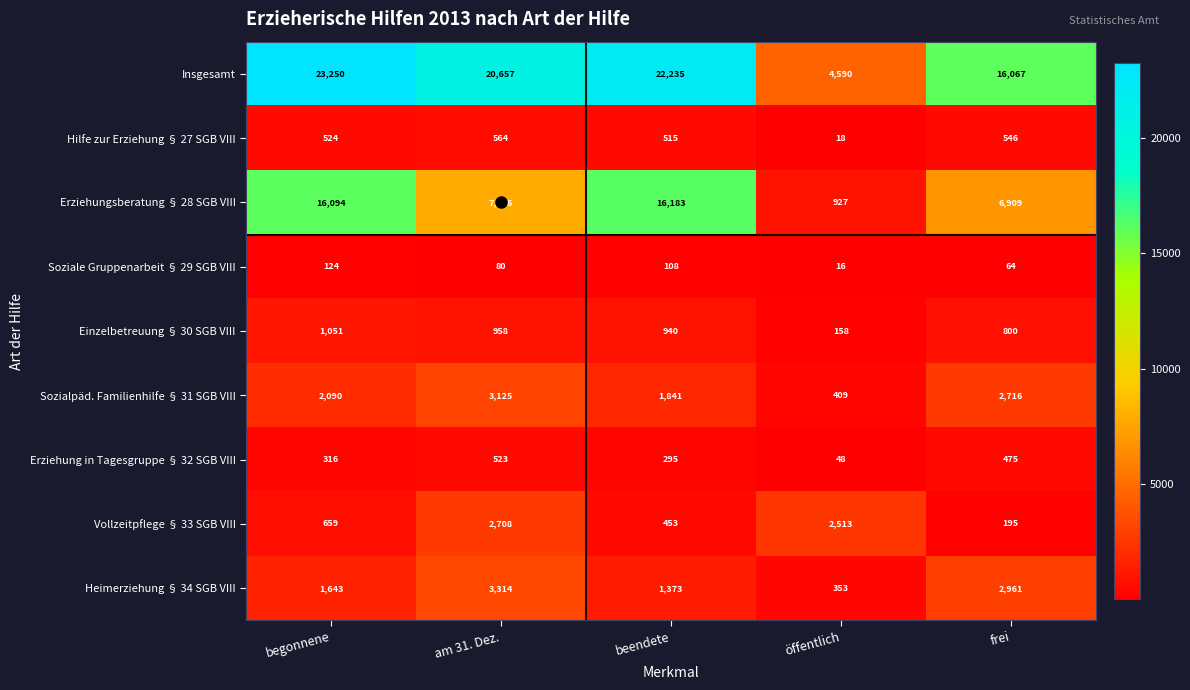

What is the total value across all series at öffentlich?

9032